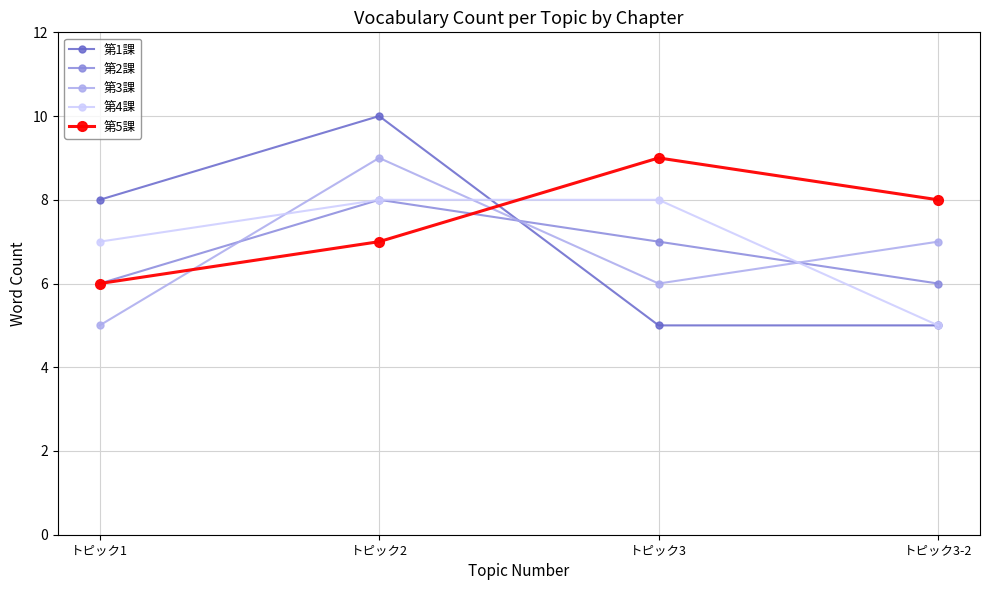

What is the difference between the highest and lowest values at トピック3-2?

3